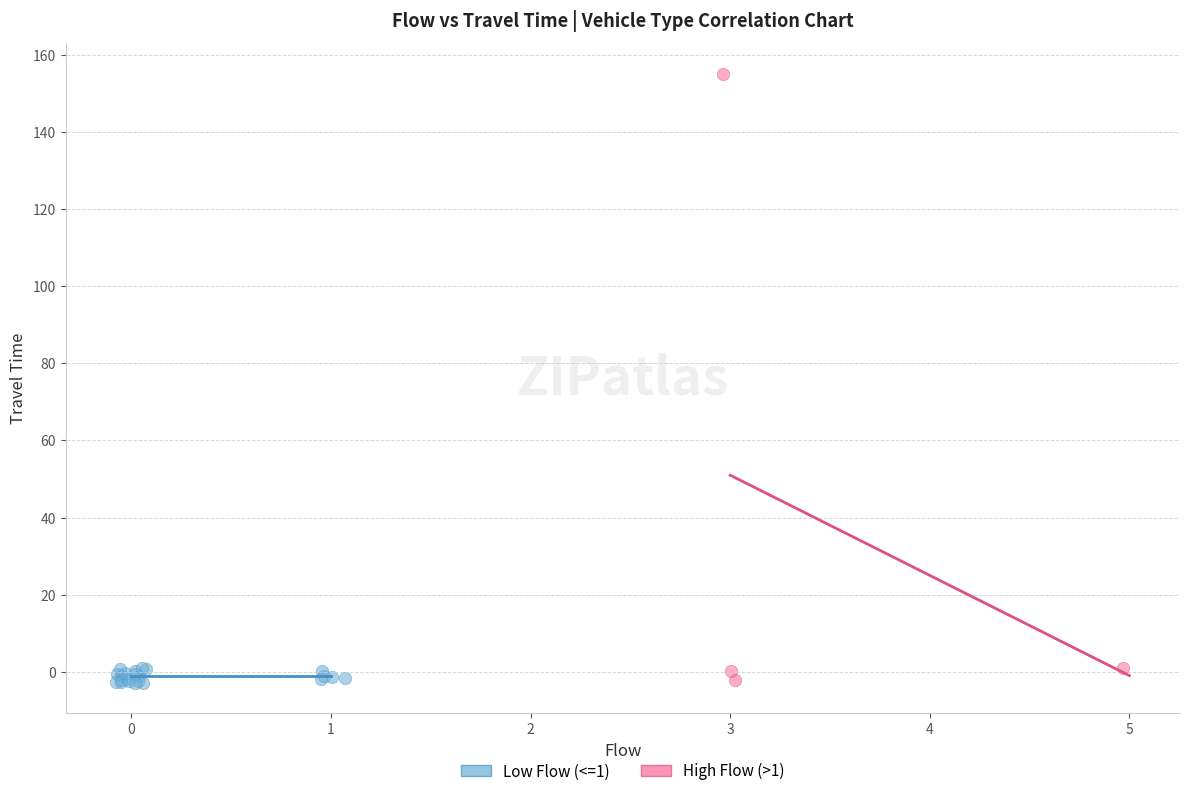

Which series has the largest Y range (max minus min)?

High Flow (>1)